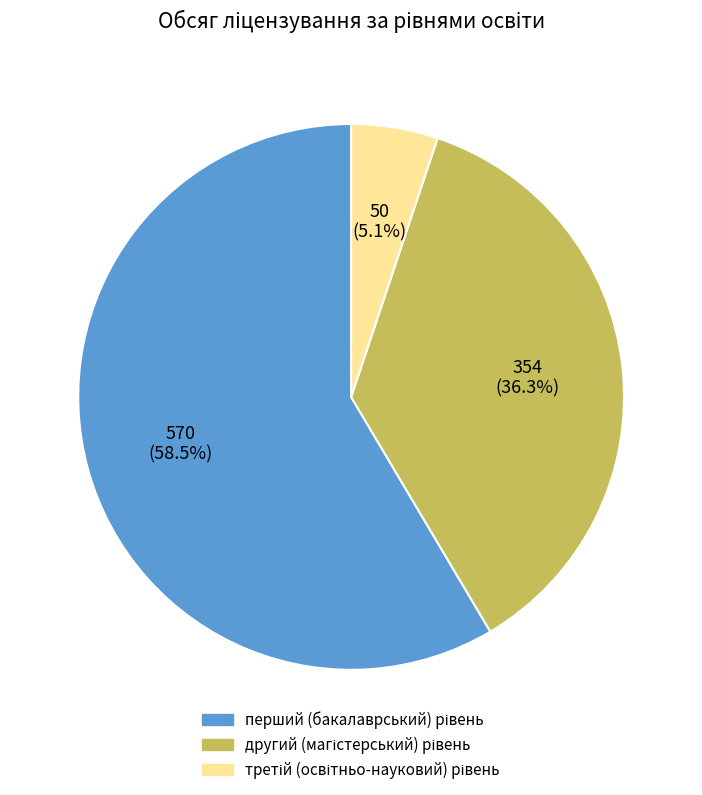

How many segments does this pie chart have?

3